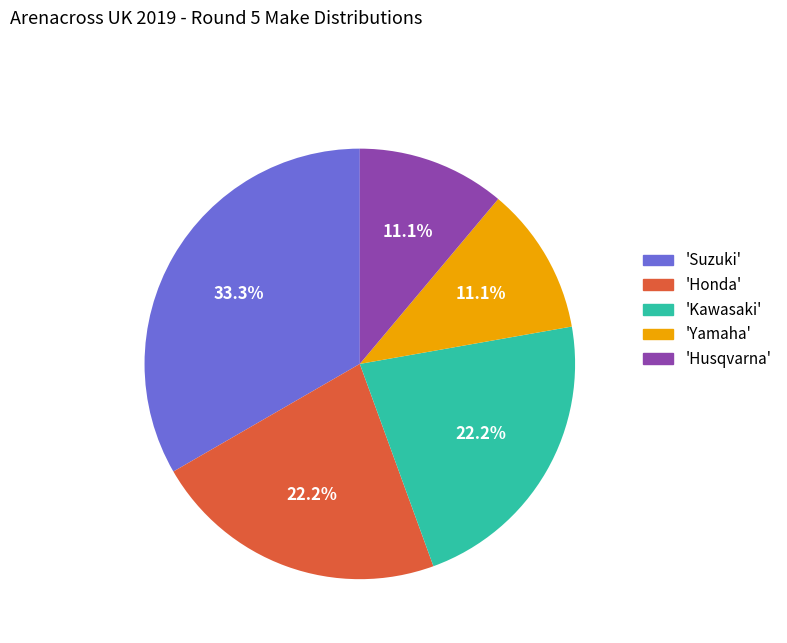

Is the sum of 'Honda' and 'Yamaha' greater than half?

No